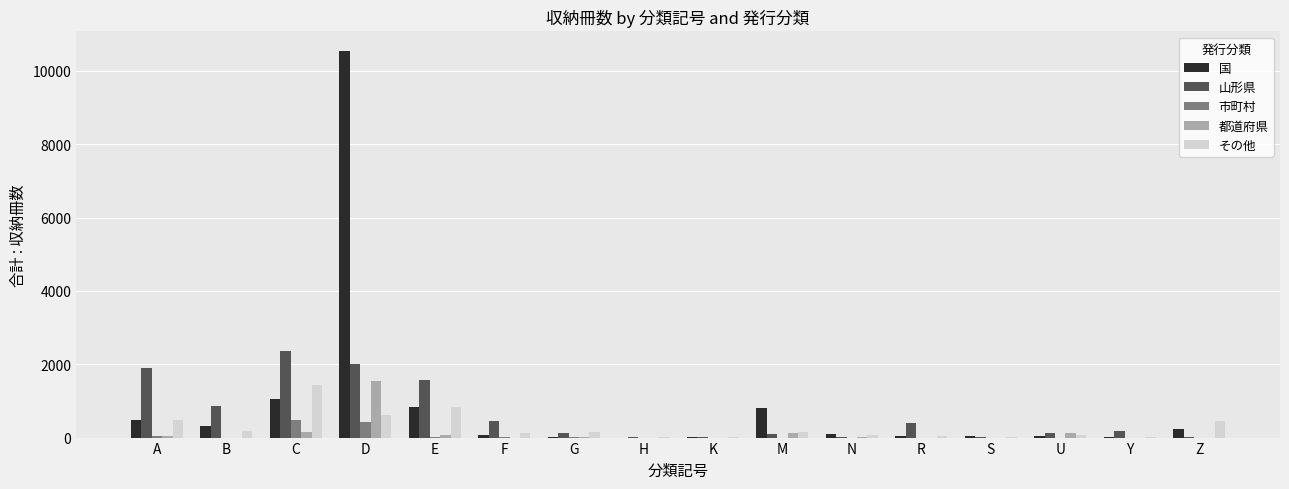

The 国 series shows 325 at B. True or false?

True